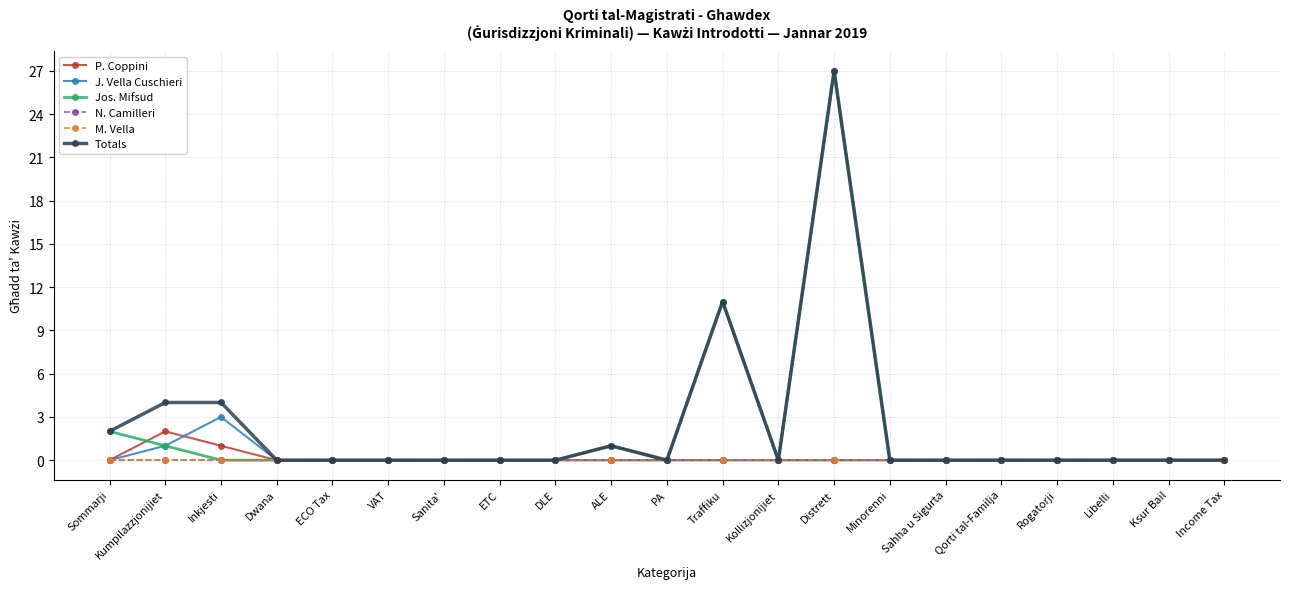

True or false: Totals and M. Vella cross at least once.

False